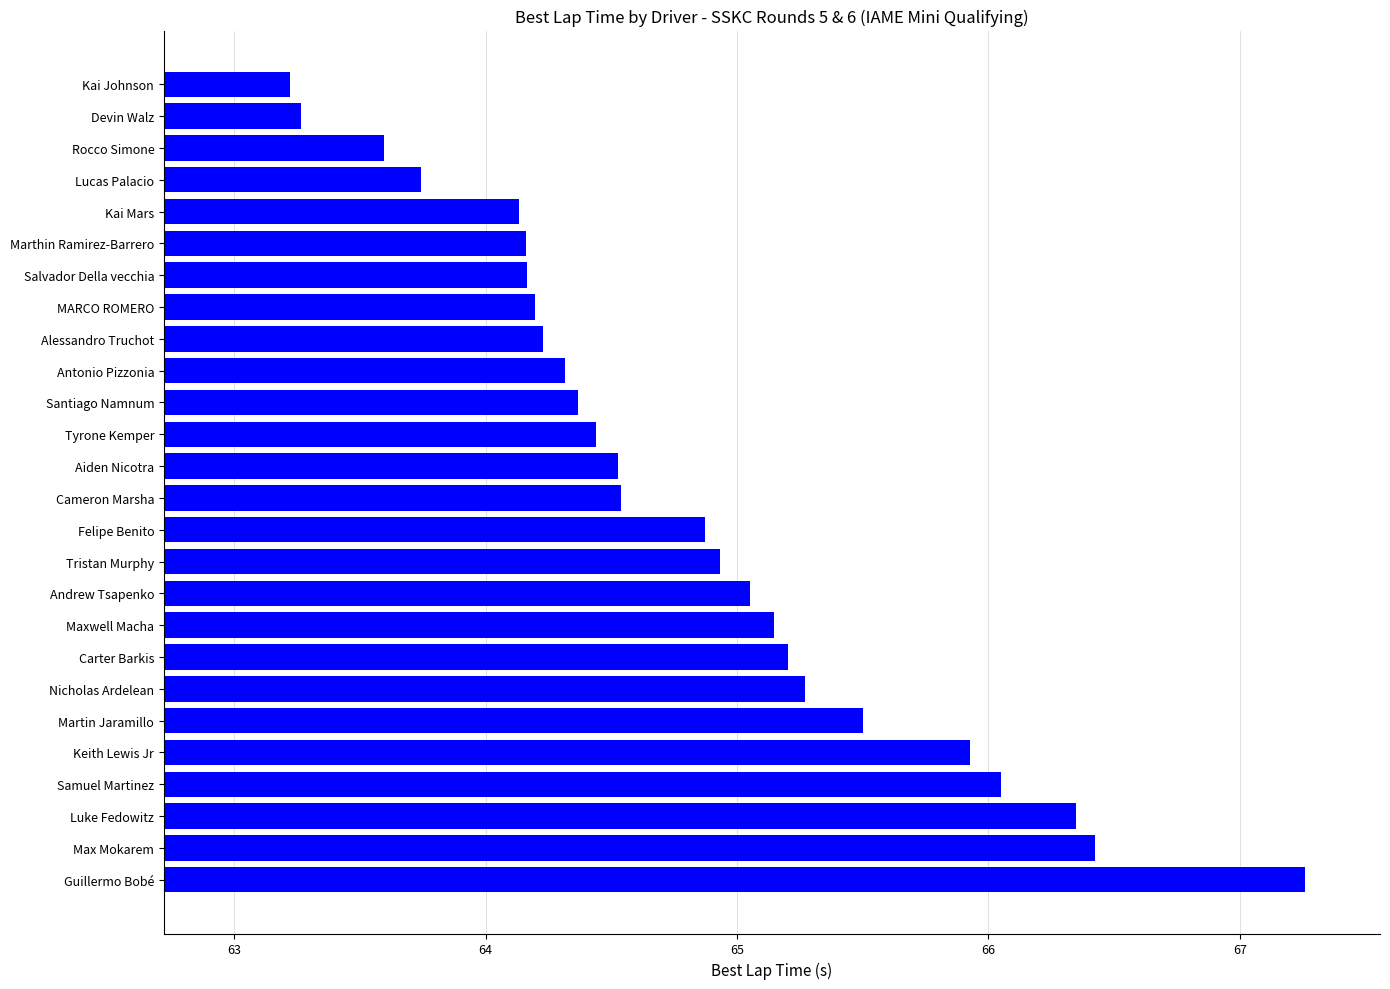

The chart shows a value of 89.7 at MARCO ROMERO. True or false?

False